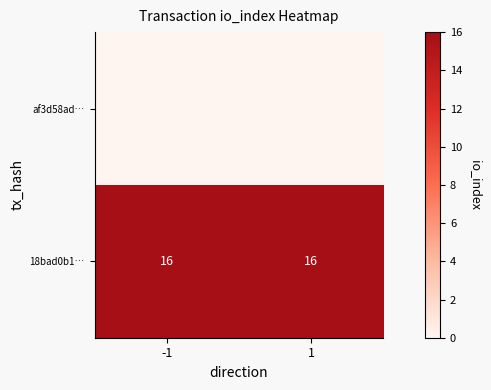

The value of 18bad0b1… at -1 is 16. True or false?

True